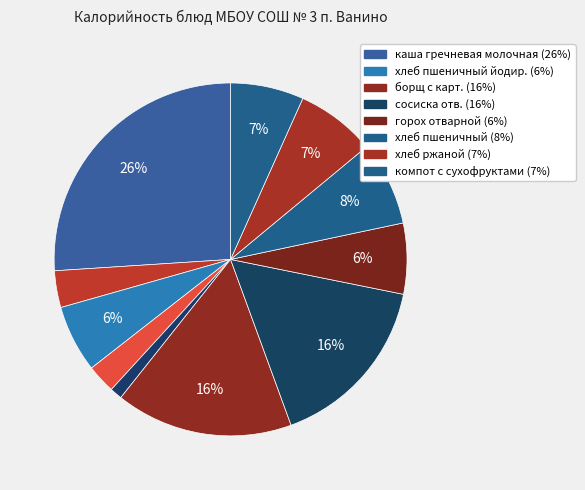

How many slices are in this pie chart?

11